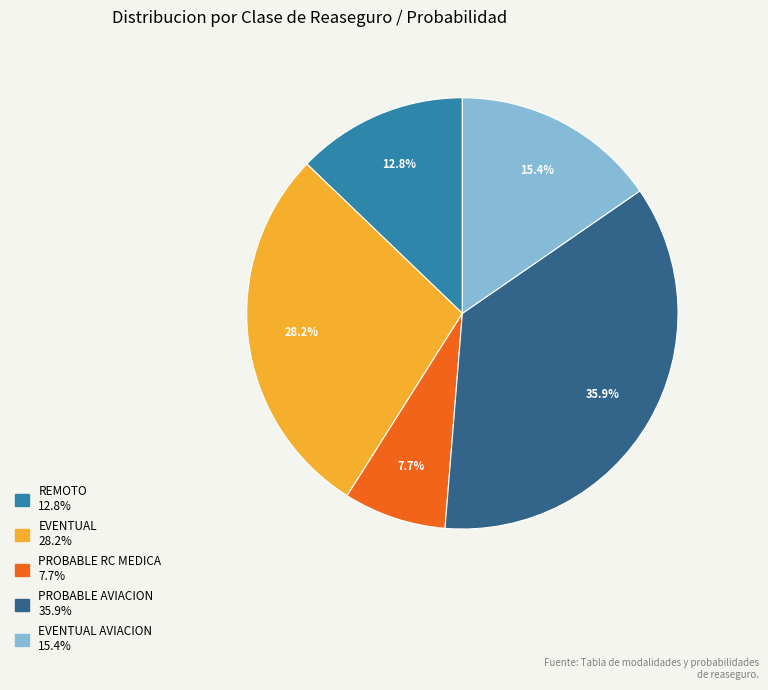

Is there any slice that represents more than half of the pie?

No